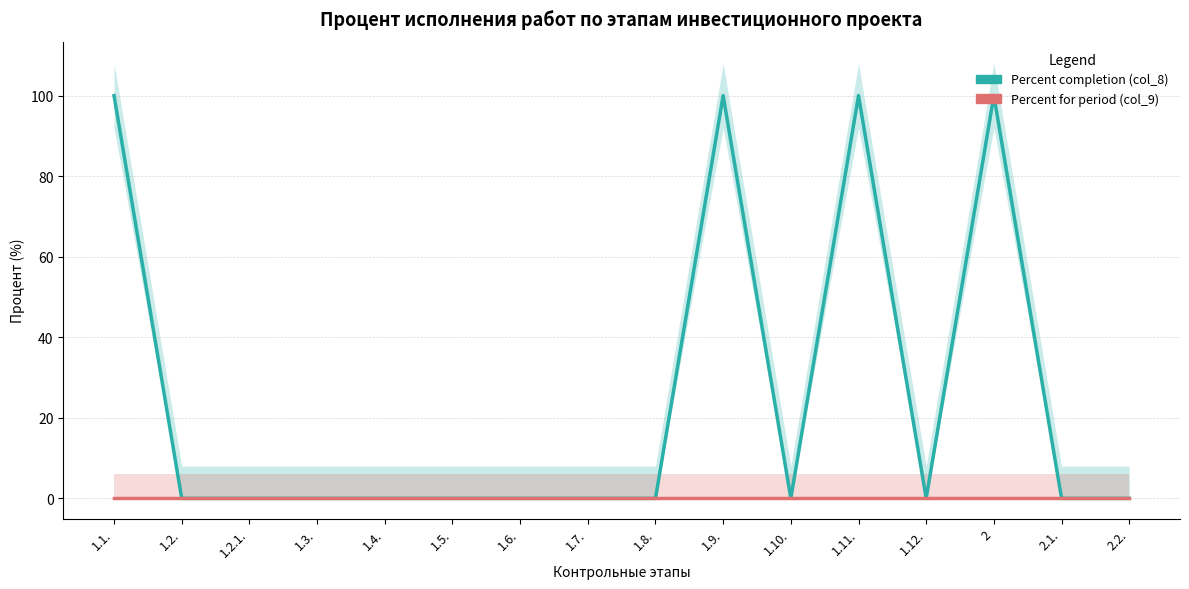

What is the label of the 1st point from the left?

1.1.